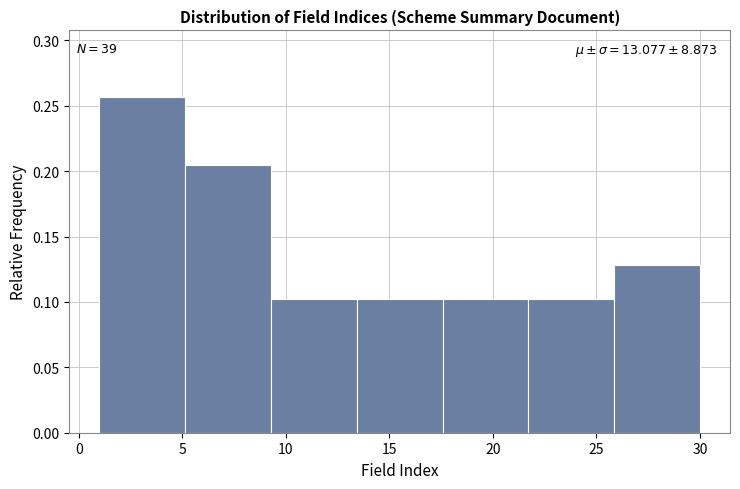

Which range on the x-axis has the tallest bar?

1.0 to 5.0